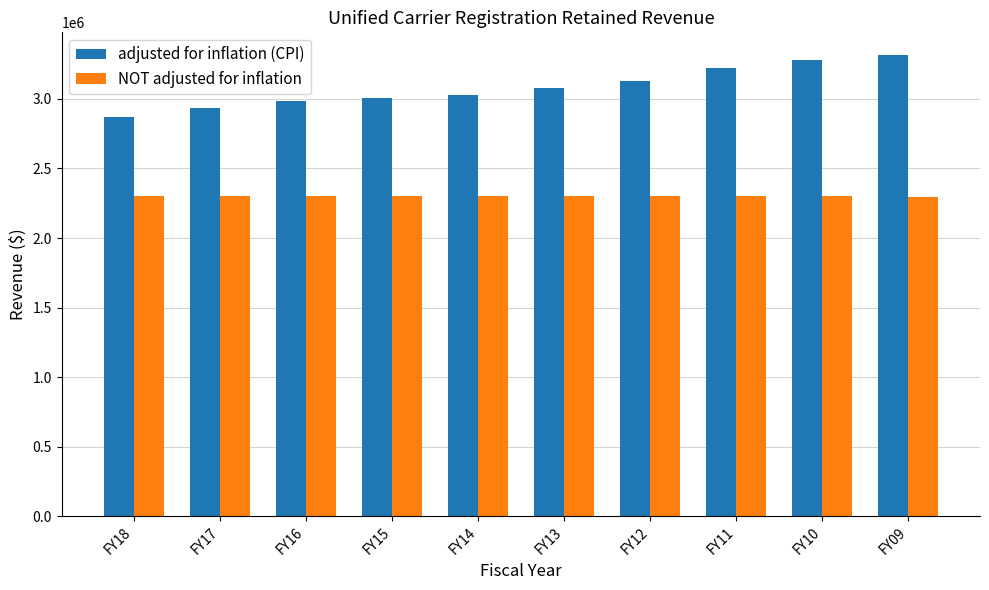

What is the maximum value shown in the chart?

3312645